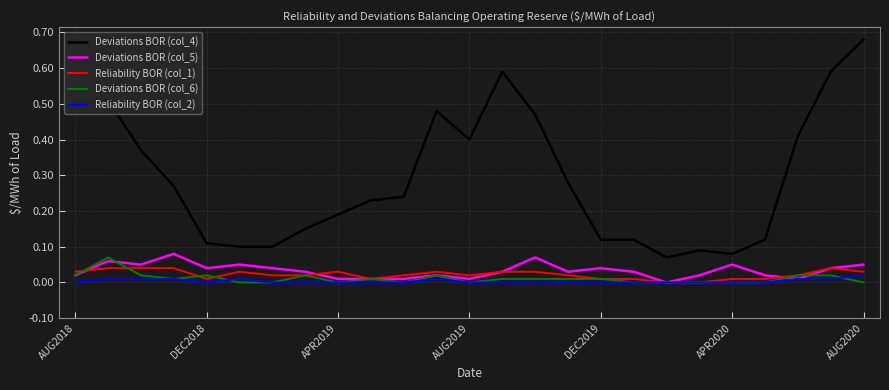

Which series has the largest range (max minus min)?

Deviations BOR (col_4)